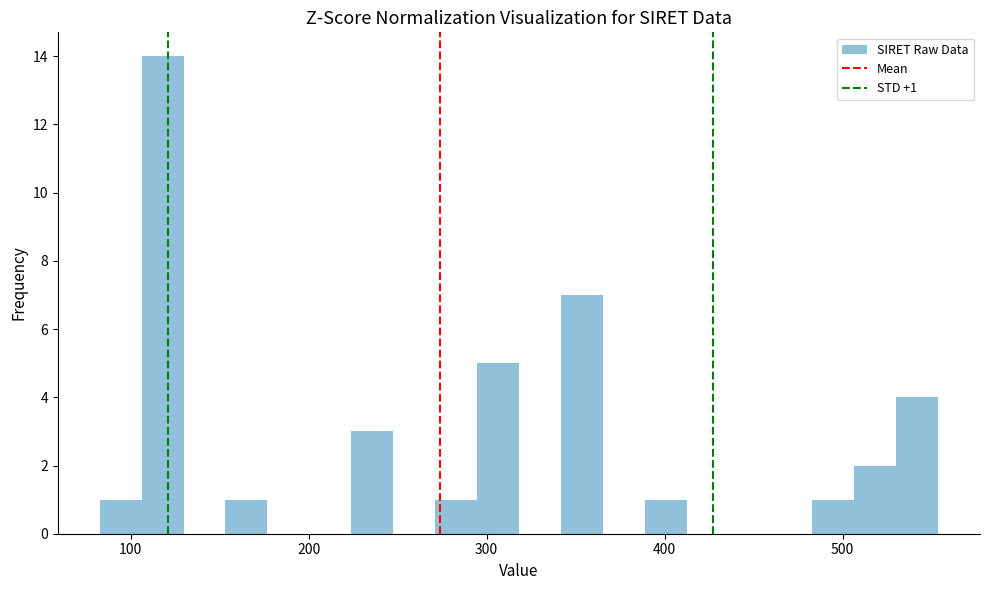

Read against the x-axis, roughly where is the centre of the tallest bar?

120